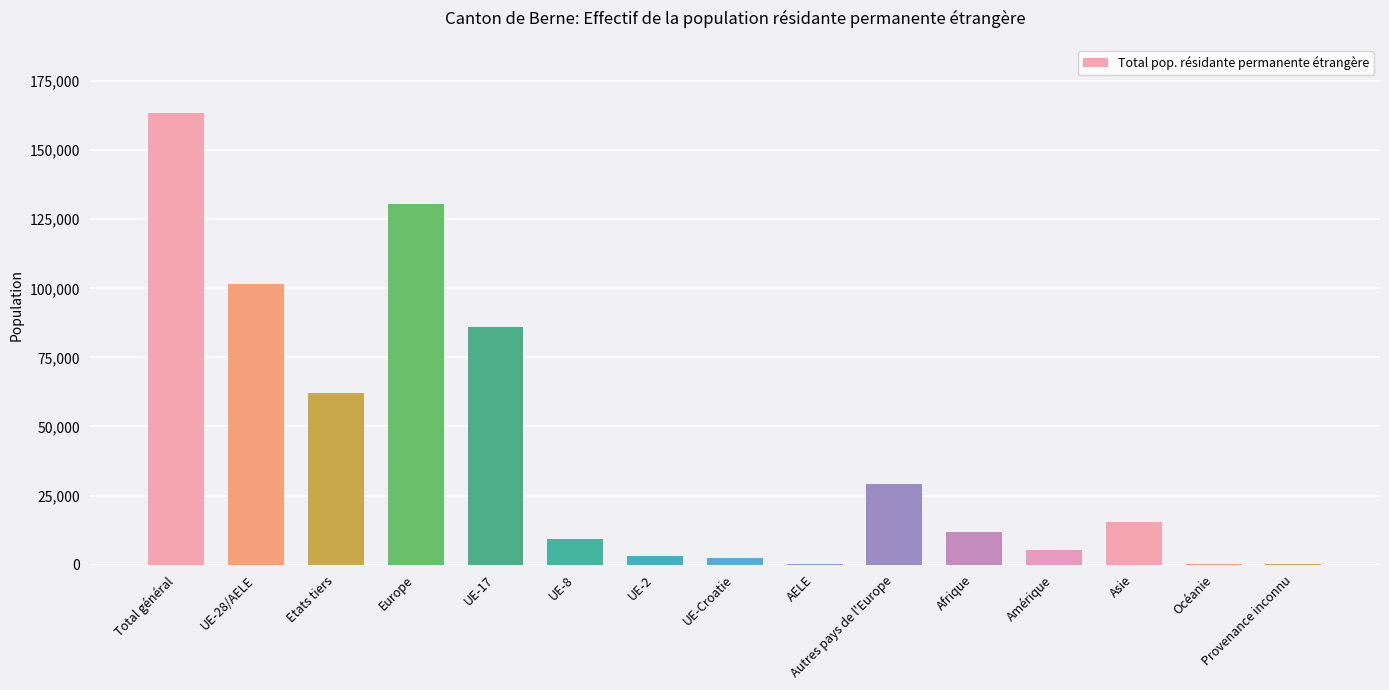

Where is the data nearest to the value 81880?

UE-17